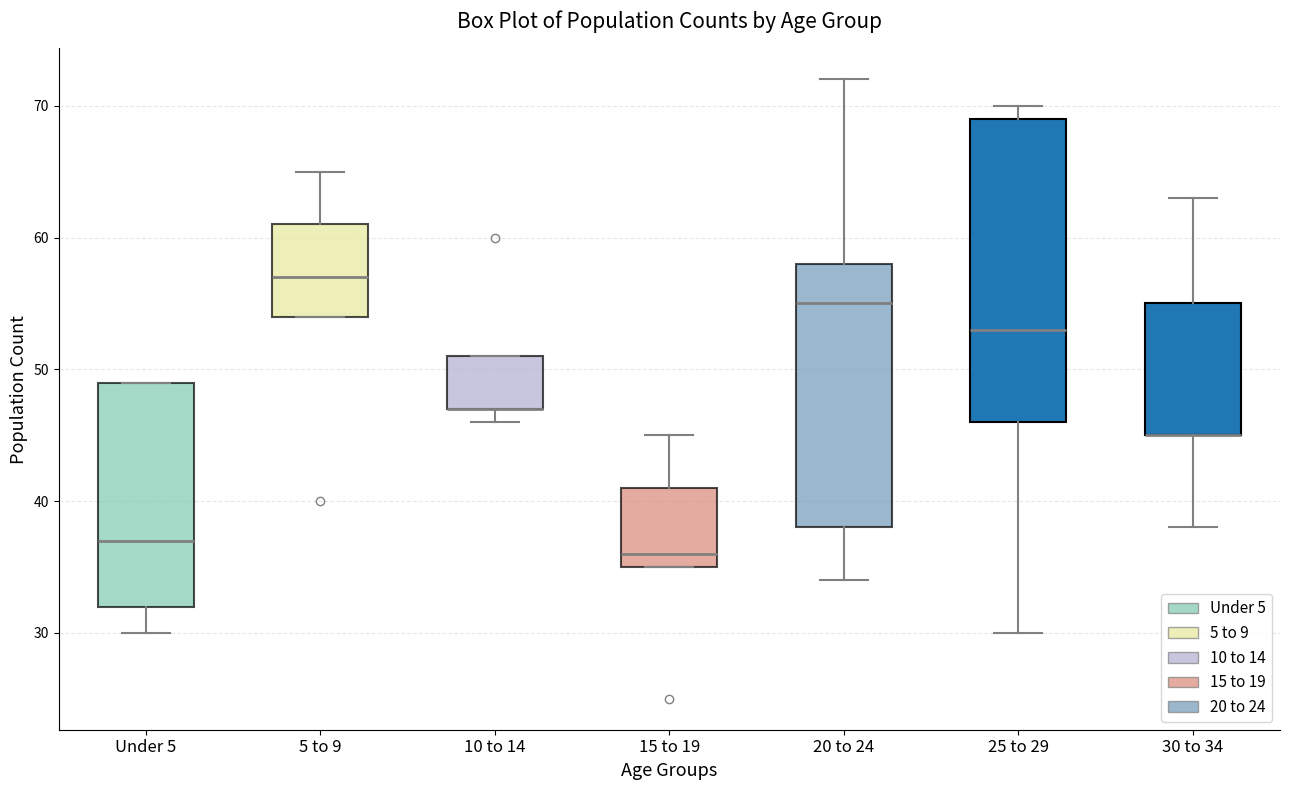

Where does the lower whisker of the box for 30 to 34 end on the y-axis? The values are not printed on the chart, so give them approximately, as read against the axis.

38